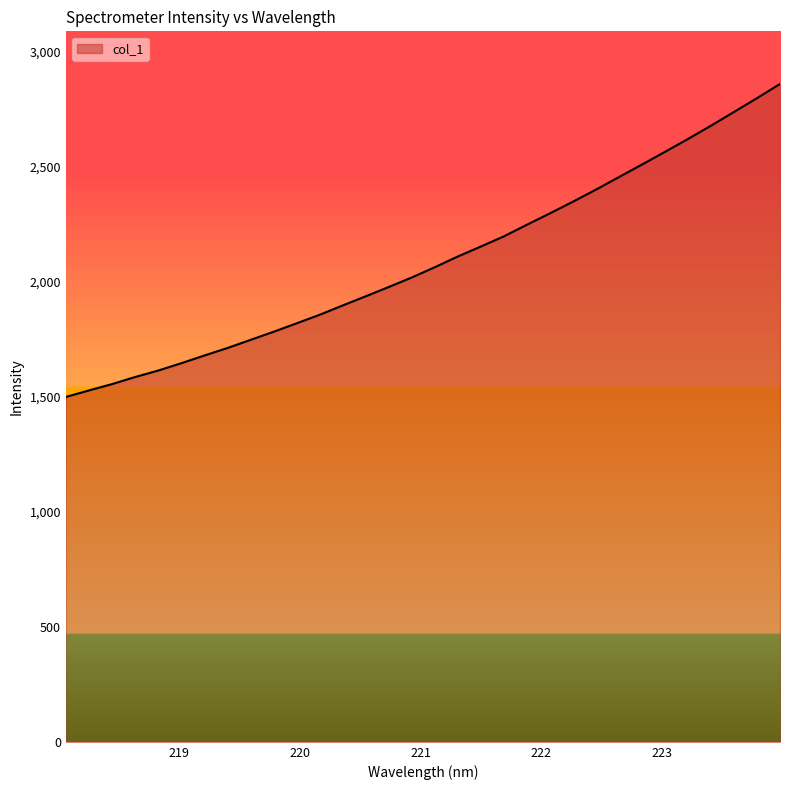

What is the maximum value shown in the chart?

2858.9